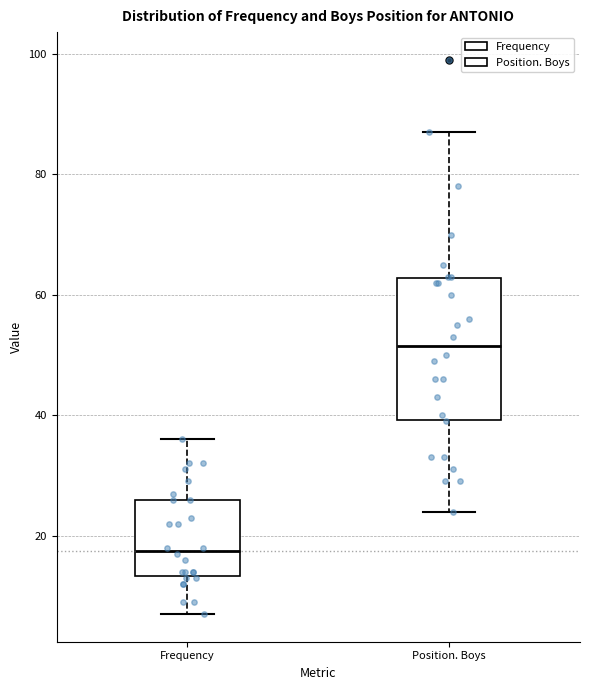

Reading left to right, read every box against the y-axis: the position of its median line, the range the box covers, and the ends of its whiskers. The values are not printed on the chart, so give them approximately, as read against the axis.

Frequency: median 18, box 14 to 26, whiskers 8 to 36
Position. Boys: median 52, box 40 to 62, whiskers 24 to 88